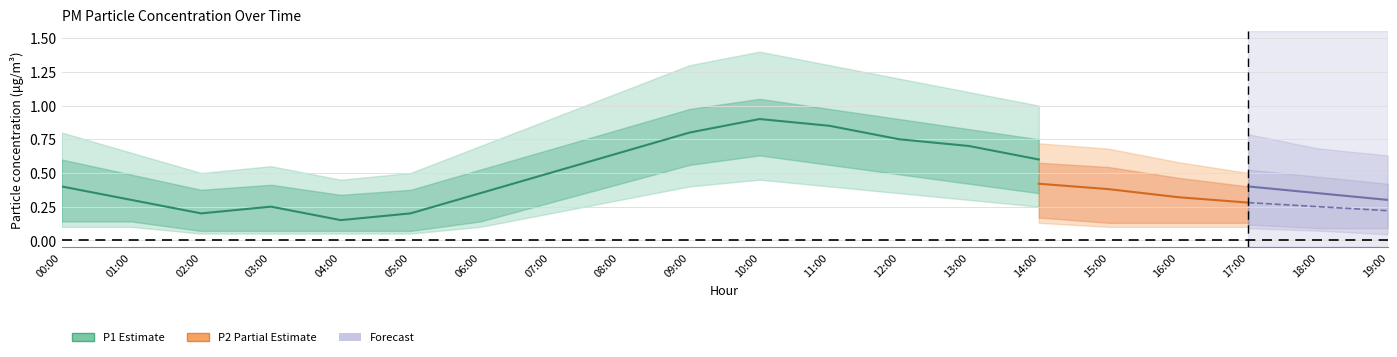

Is it true that P1 equals 0.4 at 08:00?

False